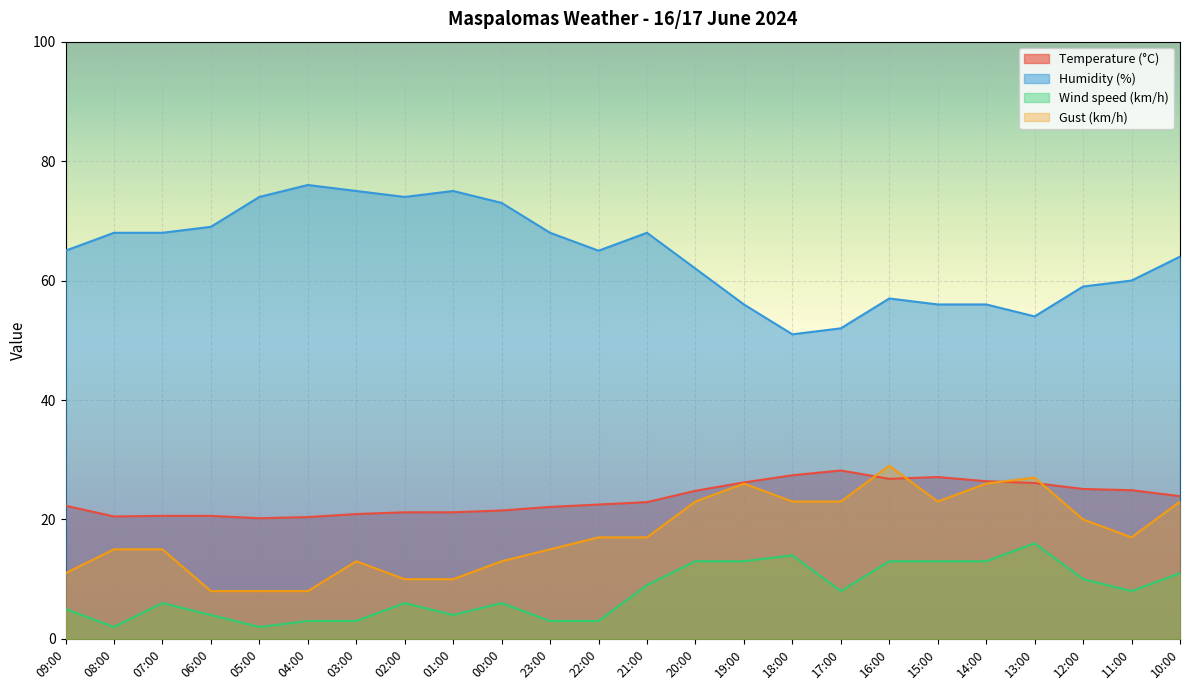

At which label is Humidity (%) closest to 63?

20:00